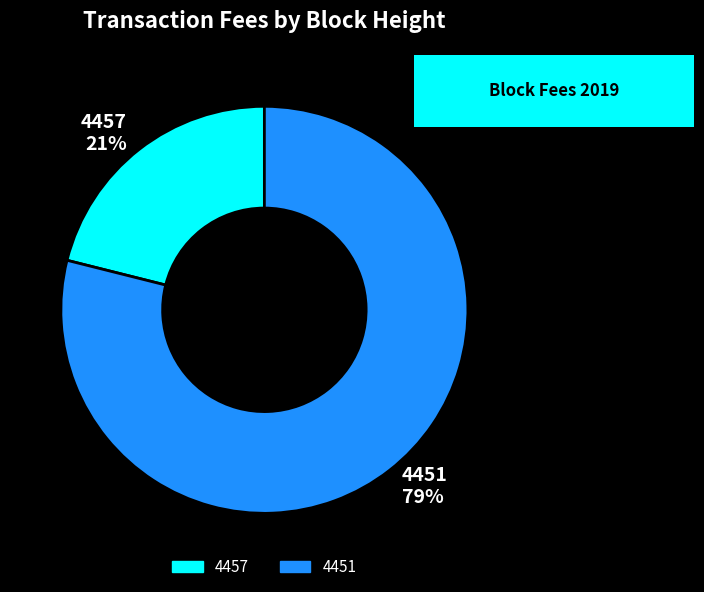

Does 4457 account for over 50% of the chart?

No